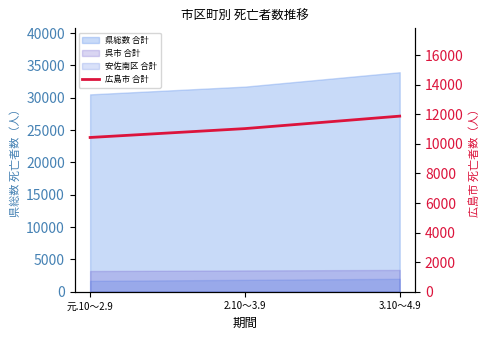

At which label does the data first exceed 11036?

3.10～4.9